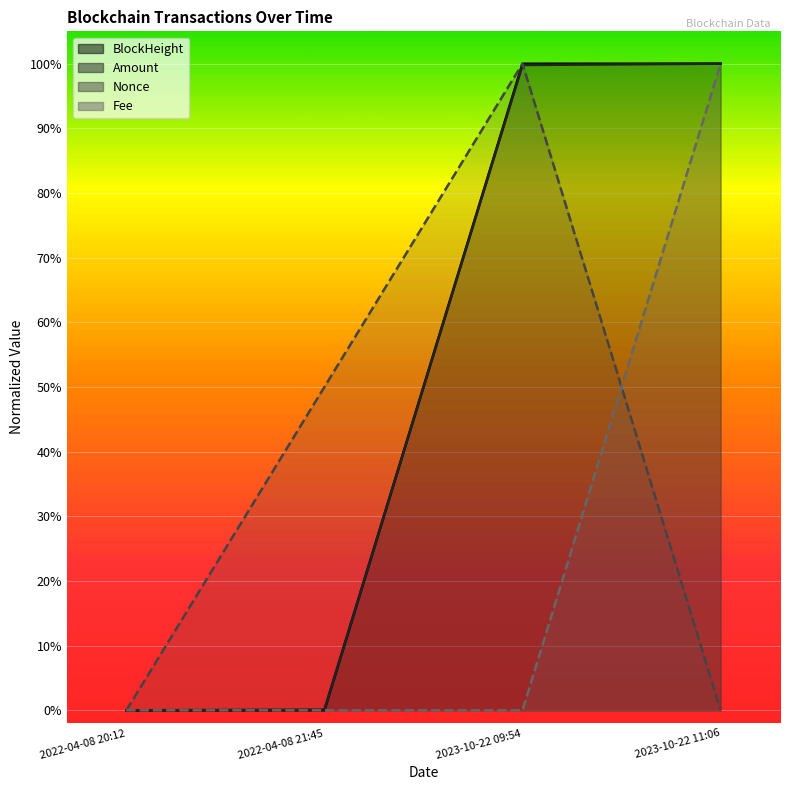

At how many categories does at least one series exceed 0?

3